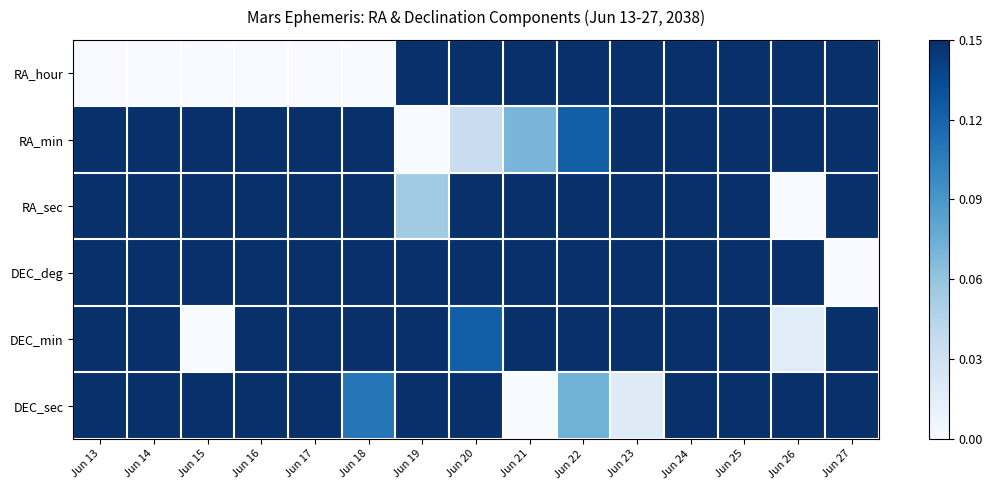

What is the greatest value displayed?

1.0